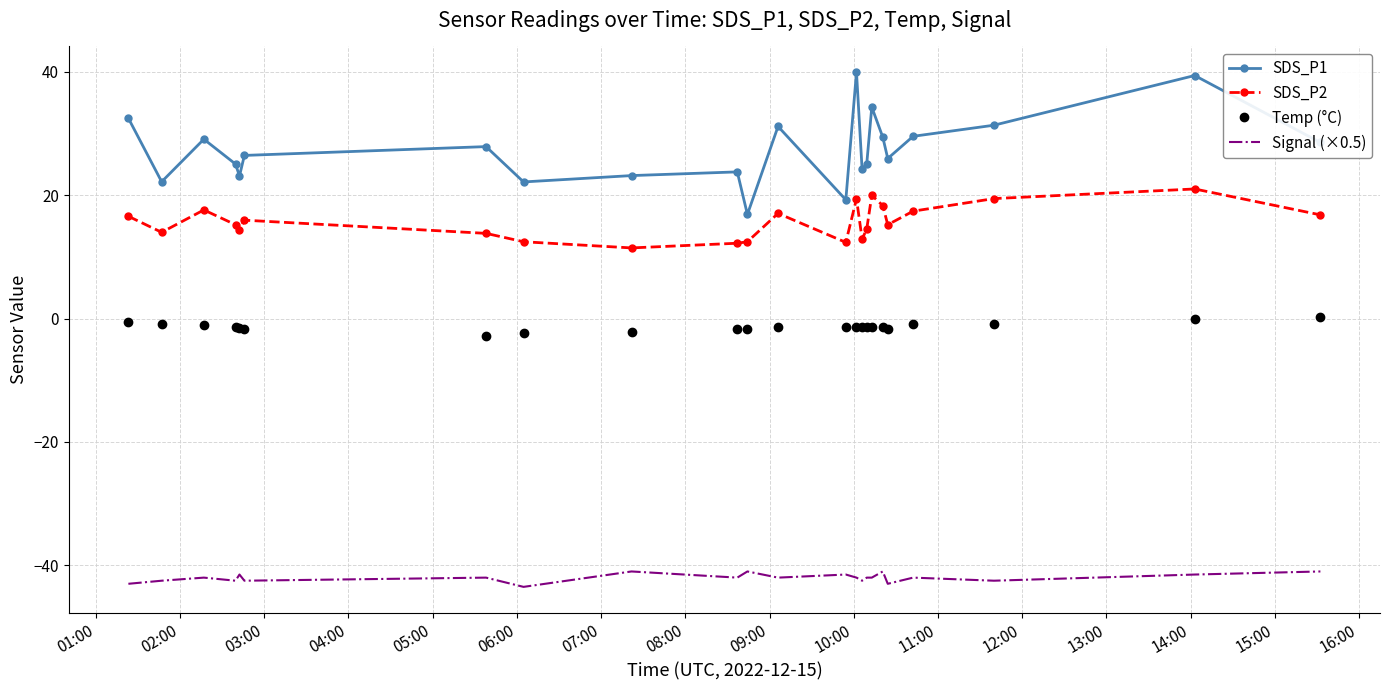

What is the lowest value of the SDS_P2 series?

11.5